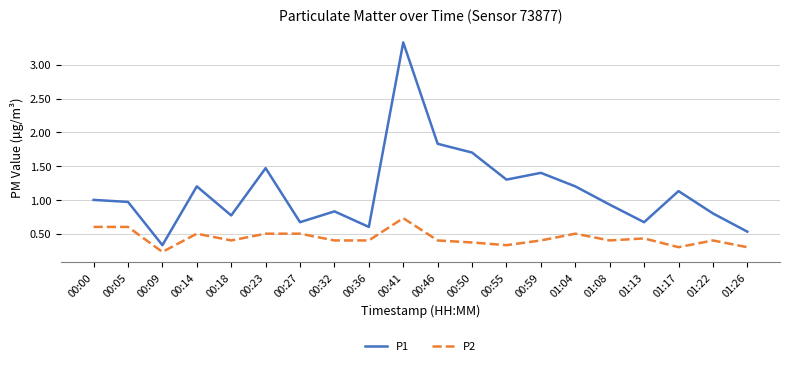

At which category does P1 reach its first local valley?

00:09